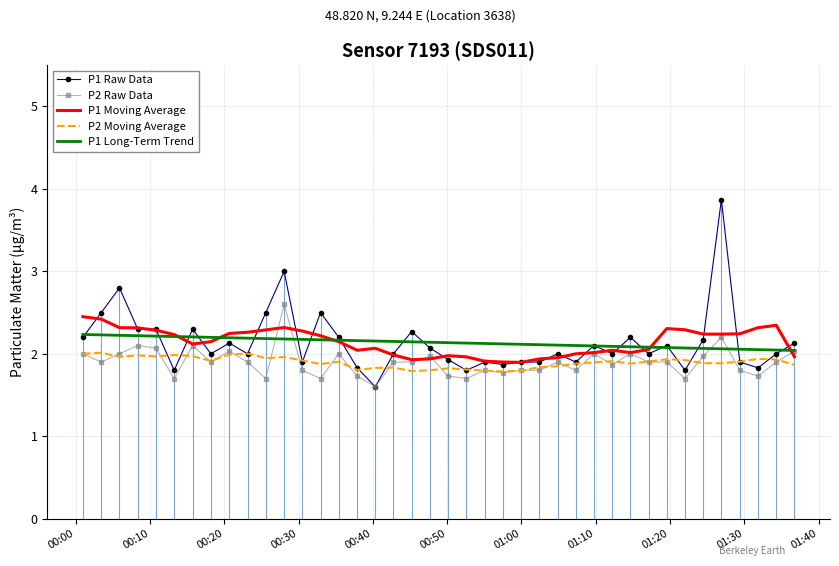

What is the greatest value displayed?

3.9